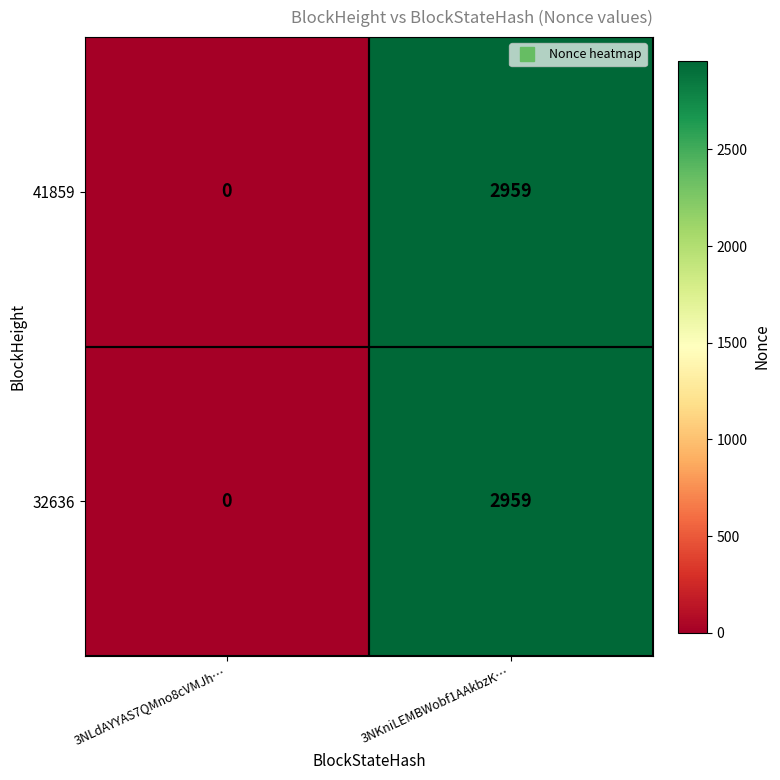

Reading left to right, what are all the values shown in this chart?

41859: 0	2959
32636: 0	2959